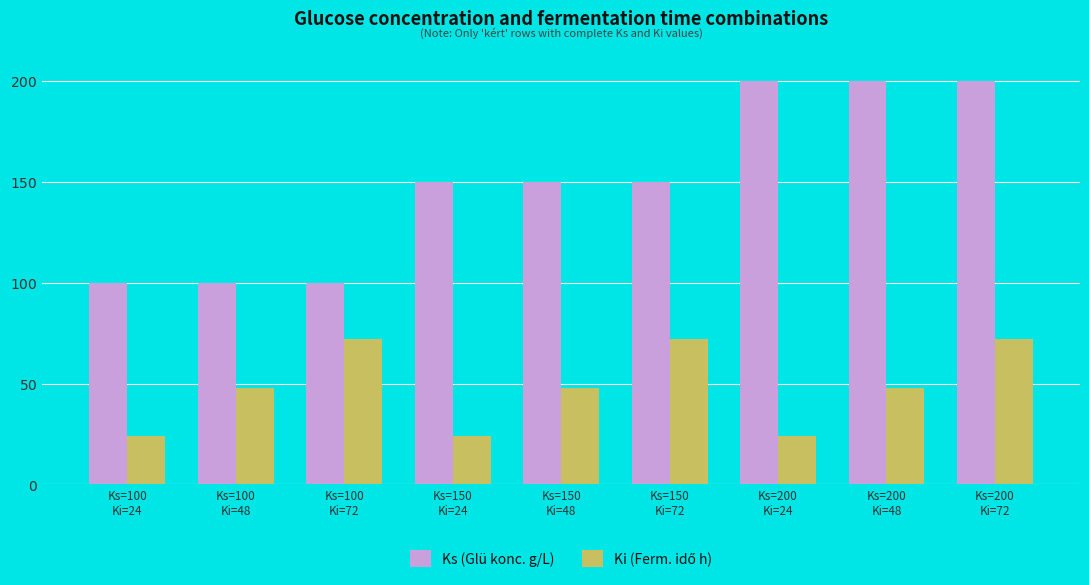

Is it true that Ks (Glü konc. g/L) equals 100 at Ks=100
Ki=24?

True